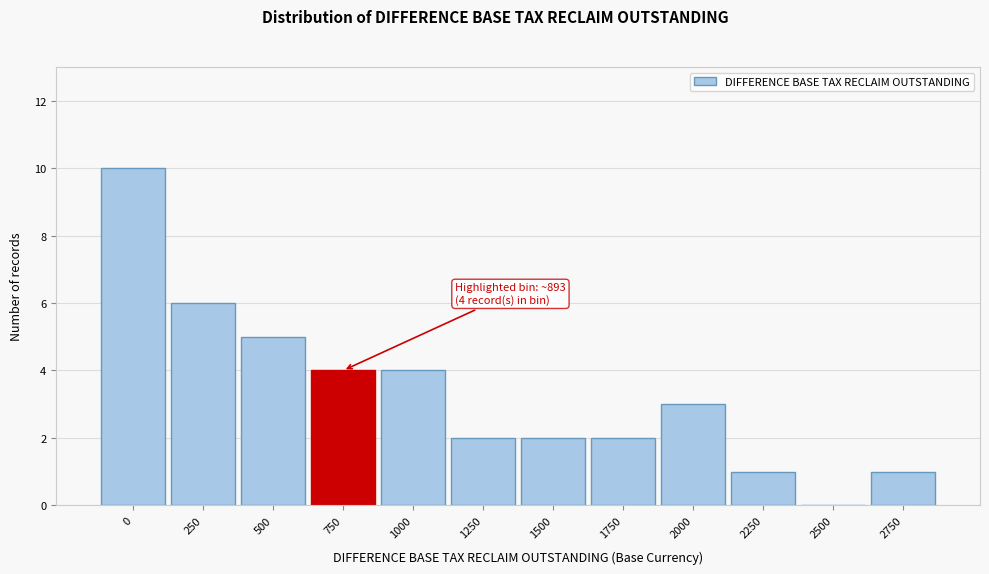

Reading left to right, transcribe all the data shown in this chart.

0=10	250=6	500=5	750=4	1000=4	1250=2	1500=2	1750=2	2000=3	2250=1	2500=0	2750=1